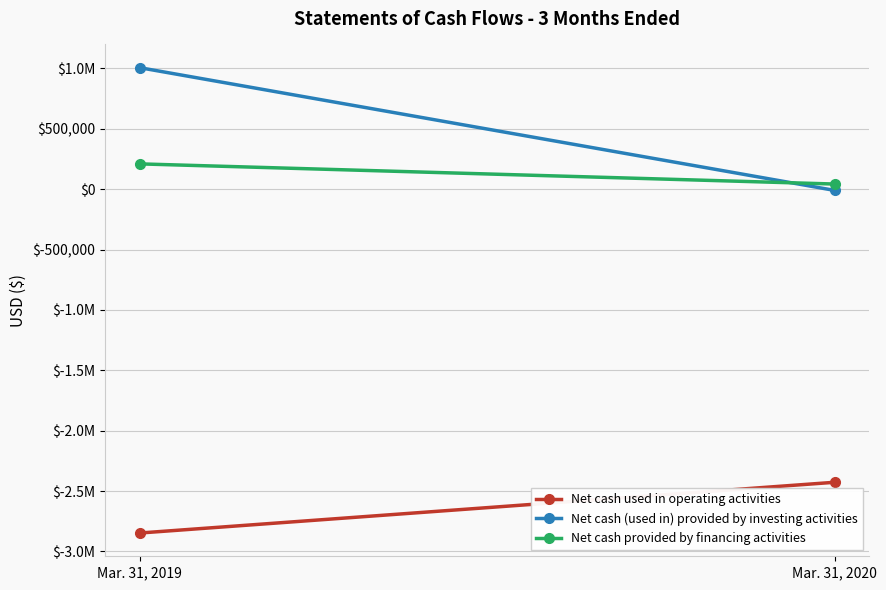

The Net cash (used in) provided by investing activities series shows 480612 at Mar. 31, 2019. True or false?

False